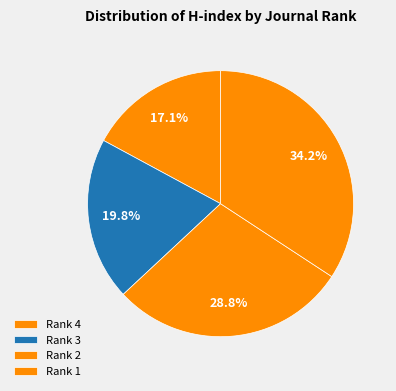

What is the smallest slice in the pie chart?

Rank 4